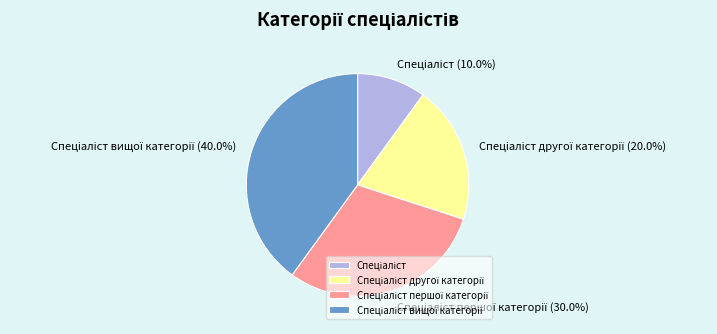

Does any single category account for the majority?

No